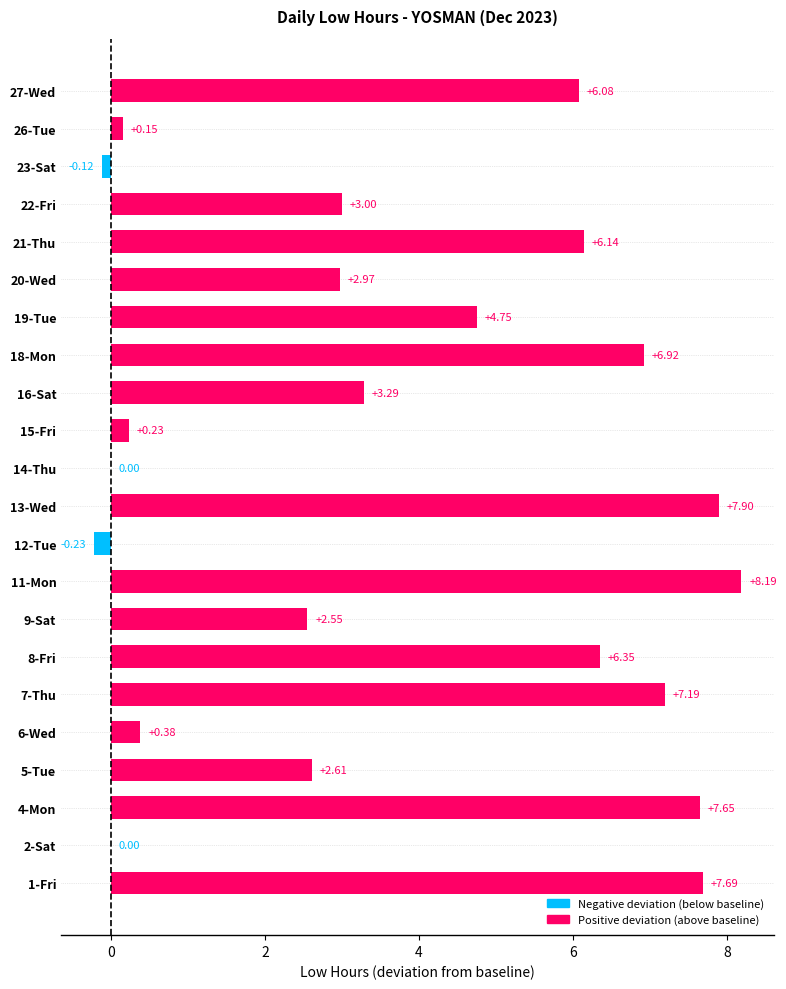

Which category has the highest value across all series?

11-Mon